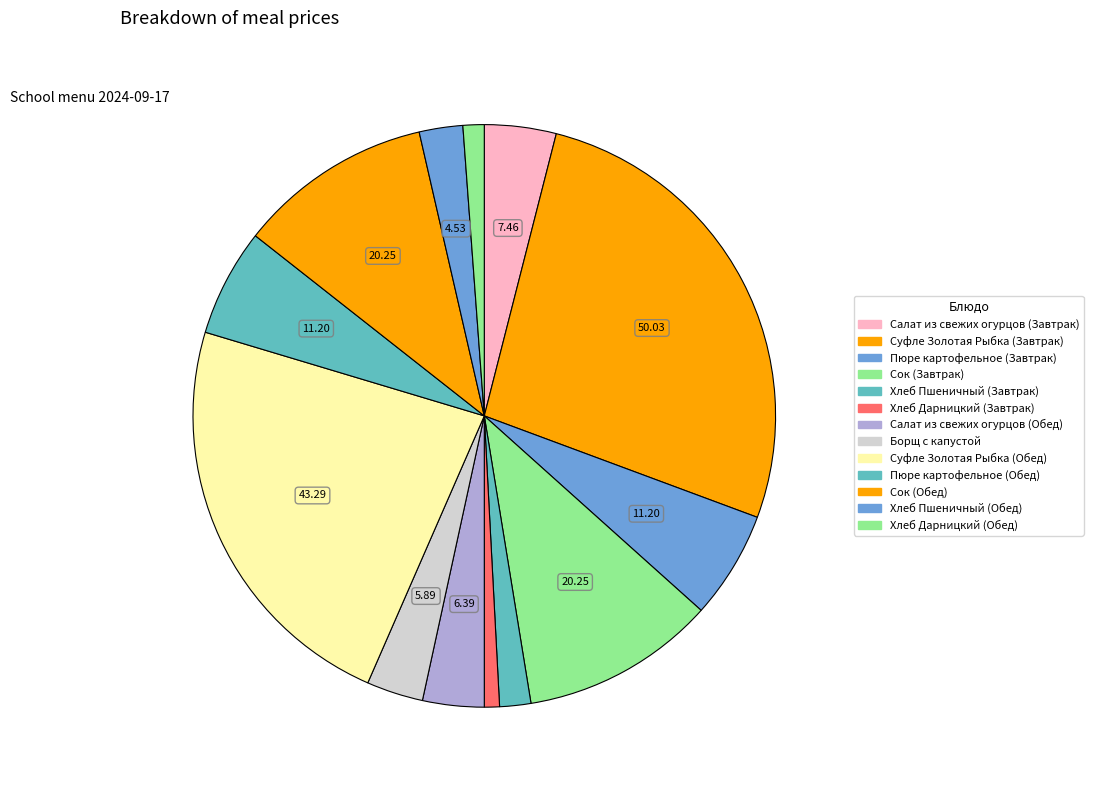

To the nearest percent, what percentage of the pie is Пюре картофельное (Завтрак)?

6%